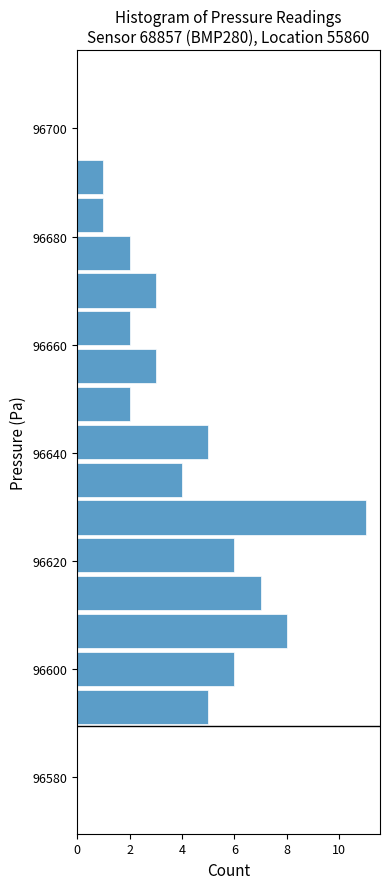

Read against the y-axis, roughly where is the centre of the longest bar?

96628